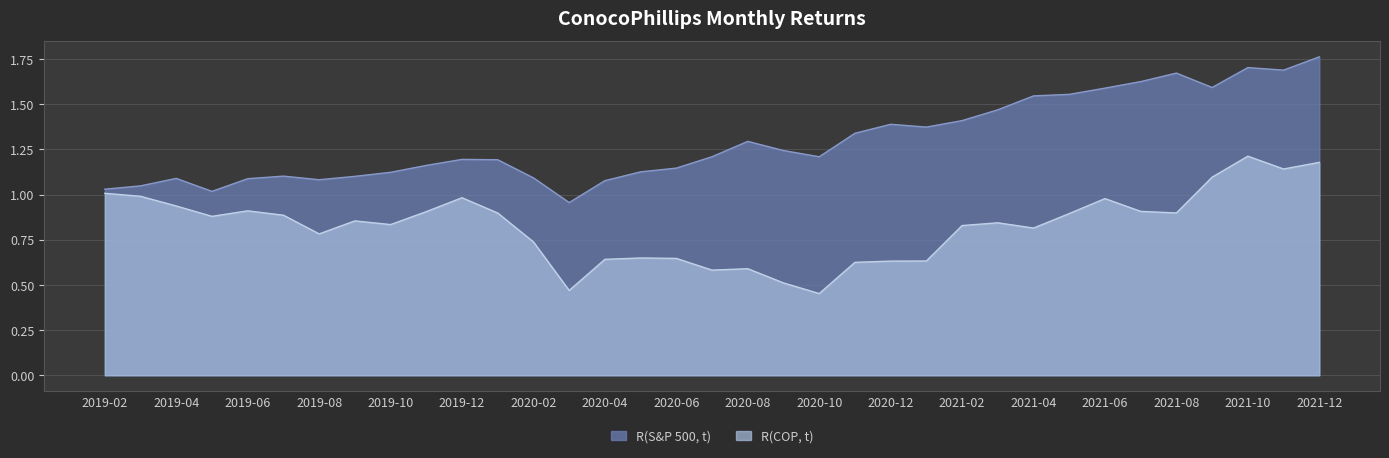

Which series ends up on top after the final intersection of R(COP, t) and R(S&P 500, t)?

R(S&P 500, t)